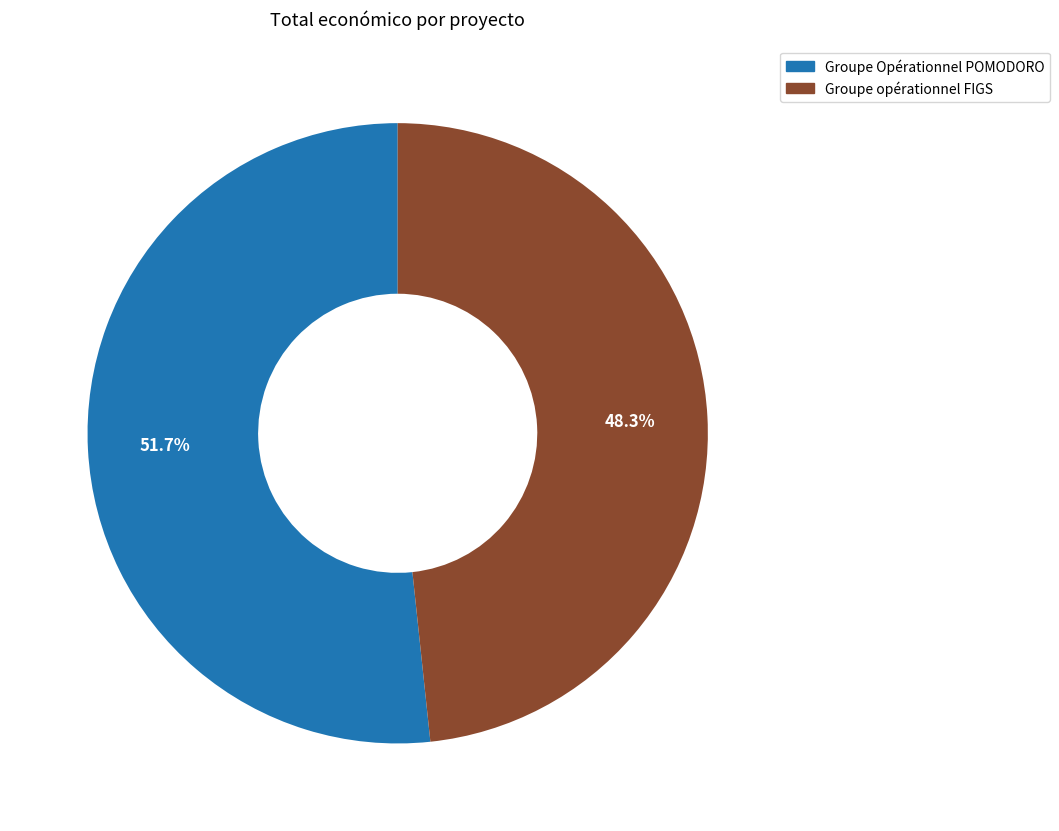

Rank the categories by value from lowest to highest.

Groupe opérationnel FIGS, Groupe Opérationnel POMODORO